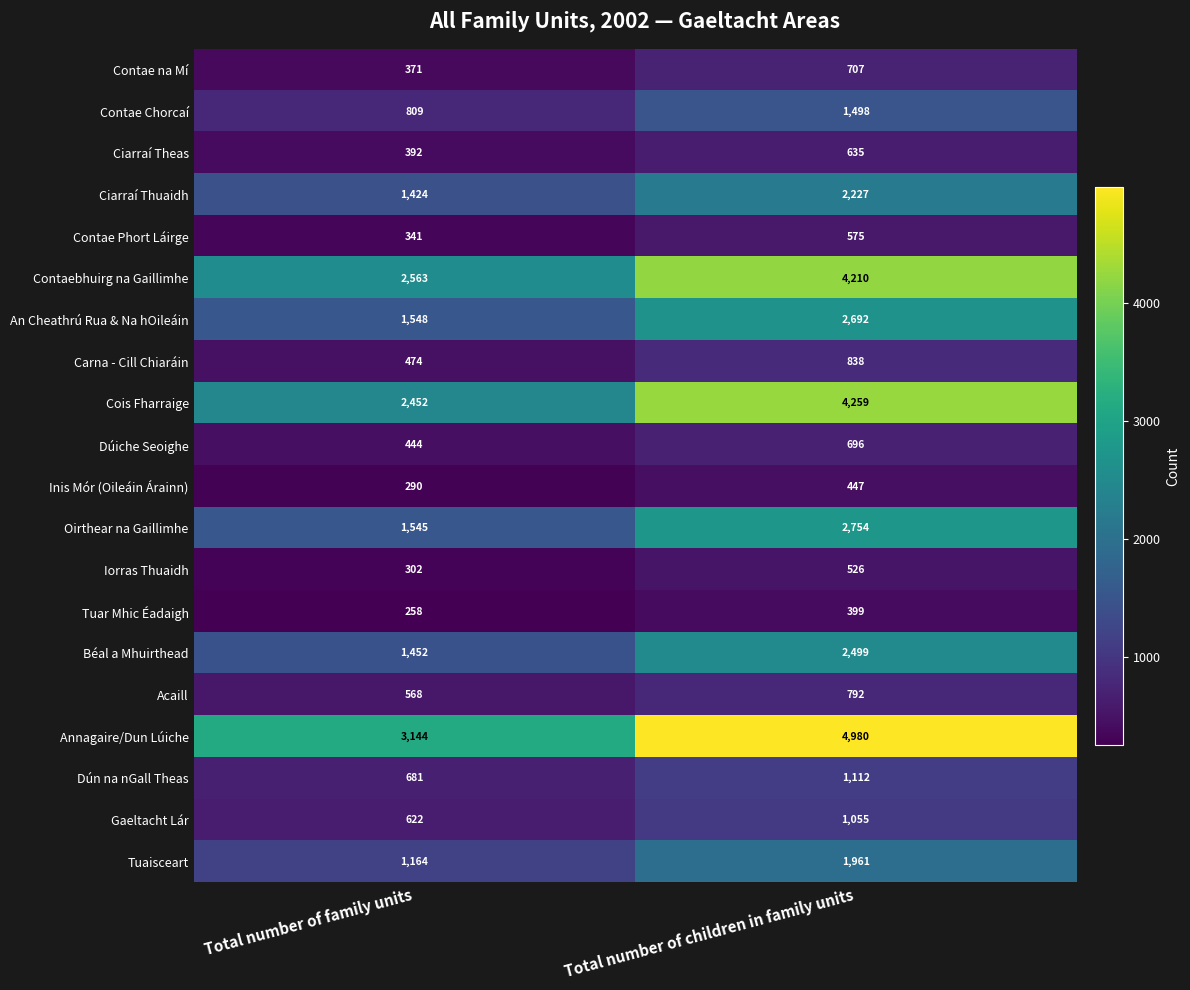

Rank the series at Total number of family units from highest to lowest value.

Annagaire/Dun Lúiche, Contaebhuirg na Gaillimhe, Cois Fharraige, An Cheathrú Rua & Na hOileáin, Oirthear na Gaillimhe, Béal a Mhuirthead, Ciarraí Thuaidh, Tuaisceart, Contae Chorcaí, Dún na nGall Theas, Gaeltacht Lár, Acaill, Carna - Cill Chiaráin, Dúiche Seoighe, Ciarraí Theas, Contae na Mí, Contae Phort Láirge, Iorras Thuaidh, Inis Mór (Oileáin Árainn), Tuar Mhic Éadaigh